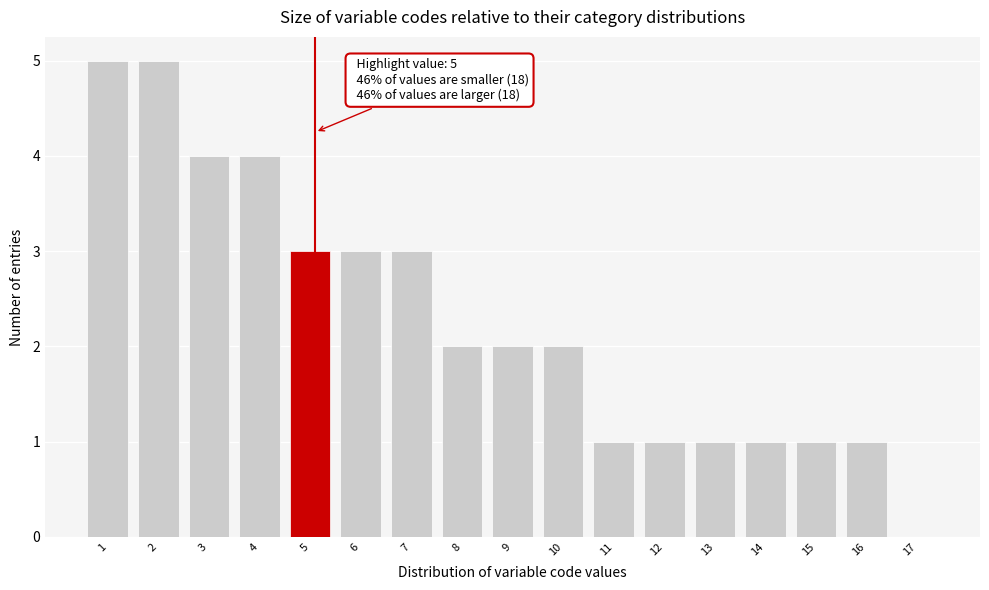

Reading left to right, what are all the values shown in this chart?

1=5	2=5	3=4	4=4	5=3	6=3	7=3	8=2	9=2	10=2	11=1	12=1	13=1	14=1	15=1	16=1	17=0